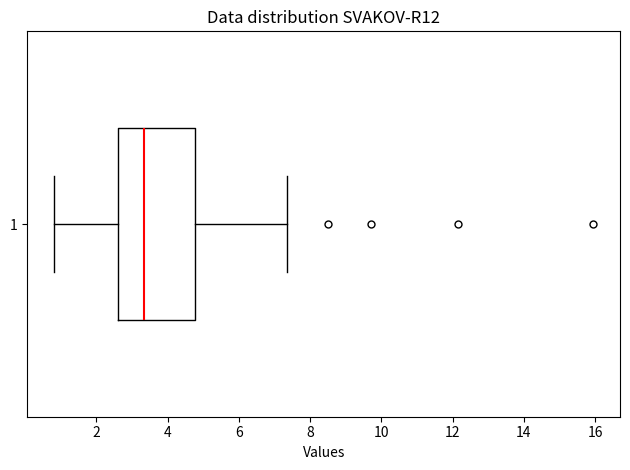

Transcribe this box plot: give where the median line is, the range the box spans, and where the two whiskers end, as read against the x-axis. The values are not printed on the chart, so give them approximately, as read against the axis.

median 3.4, box 2.6 to 4.8, whiskers 0.8 to 7.4